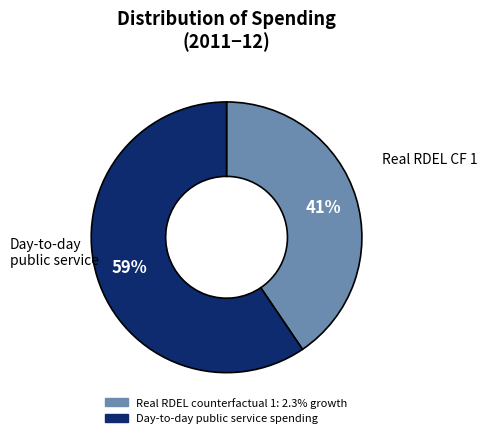

To the nearest percent, what is the combined percentage of Day-to-day public service spending and Real RDEL counterfactual 1: 2.3% growth?

100%